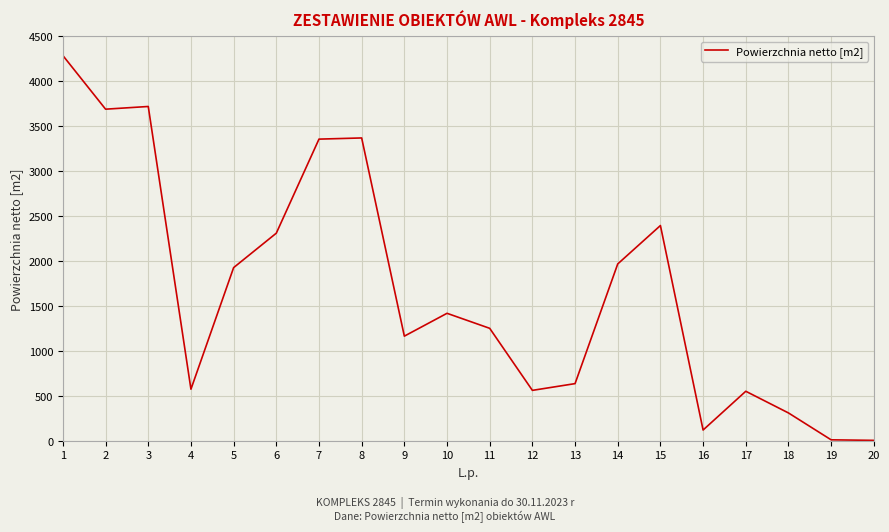

The value at 13 is 636. True or false?

True